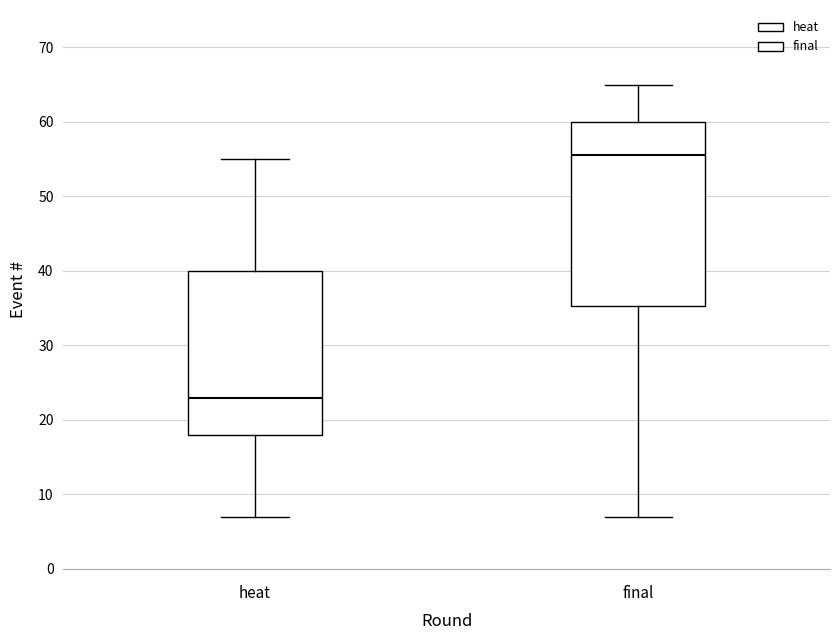

Which box is the tallest, from its lower edge to its upper edge?

final